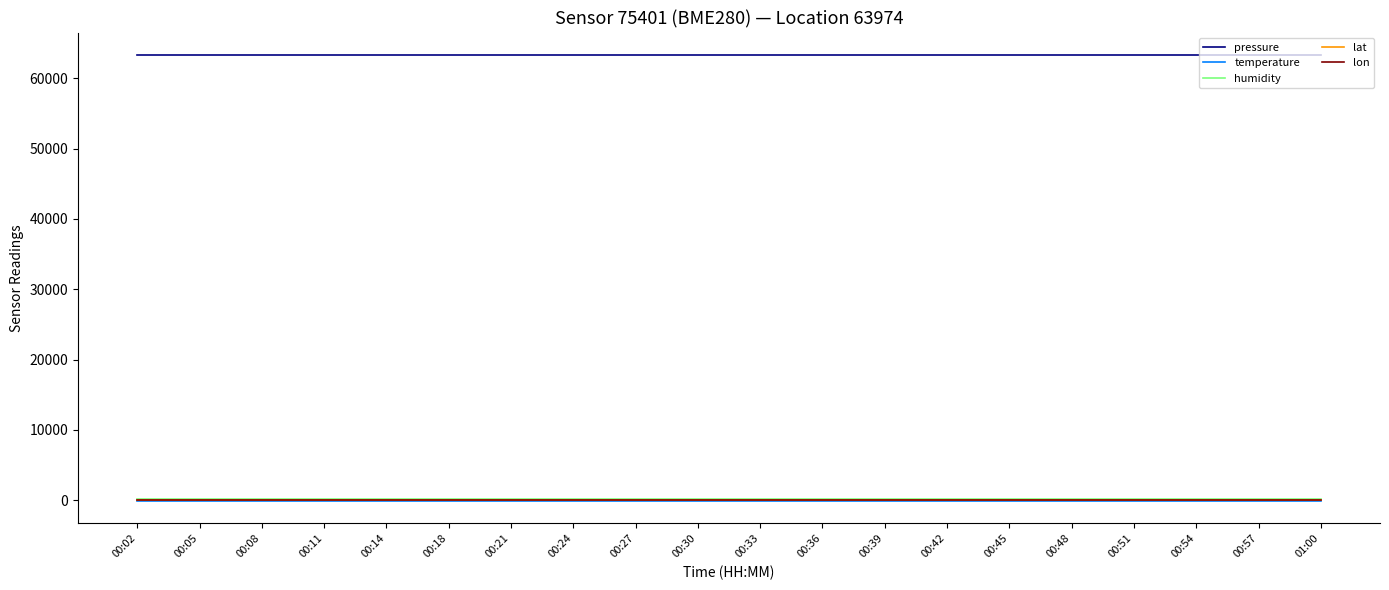

What is the greatest value displayed?

63339.3